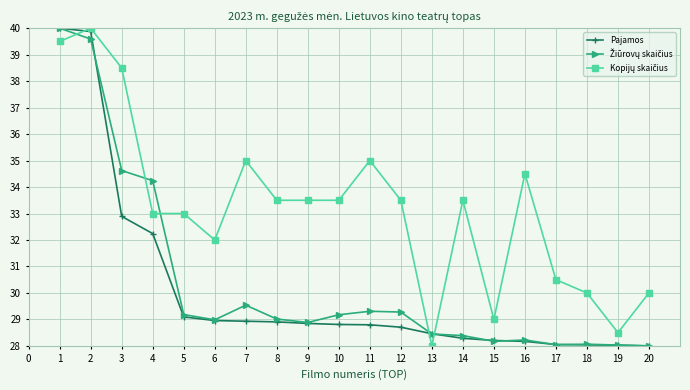

What is the greatest value displayed?

40.0